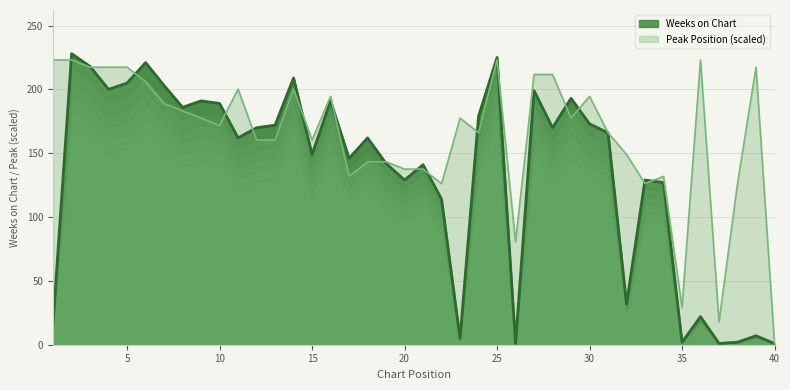

True or false: Peak Position and Weeks on Chart cross at least once.

True